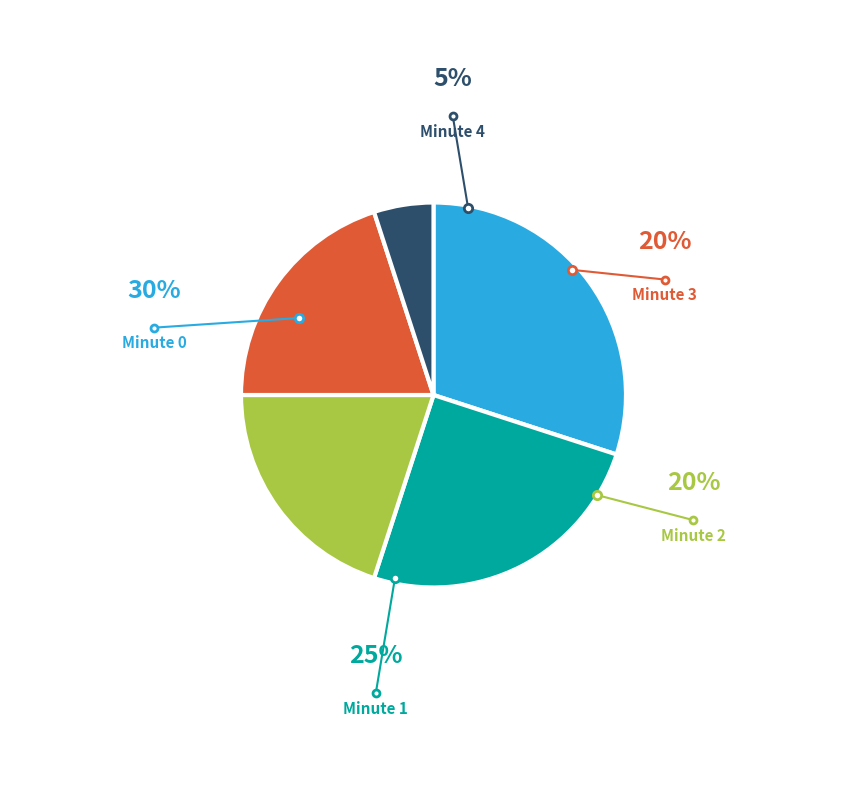

Is there a majority slice in this chart?

No